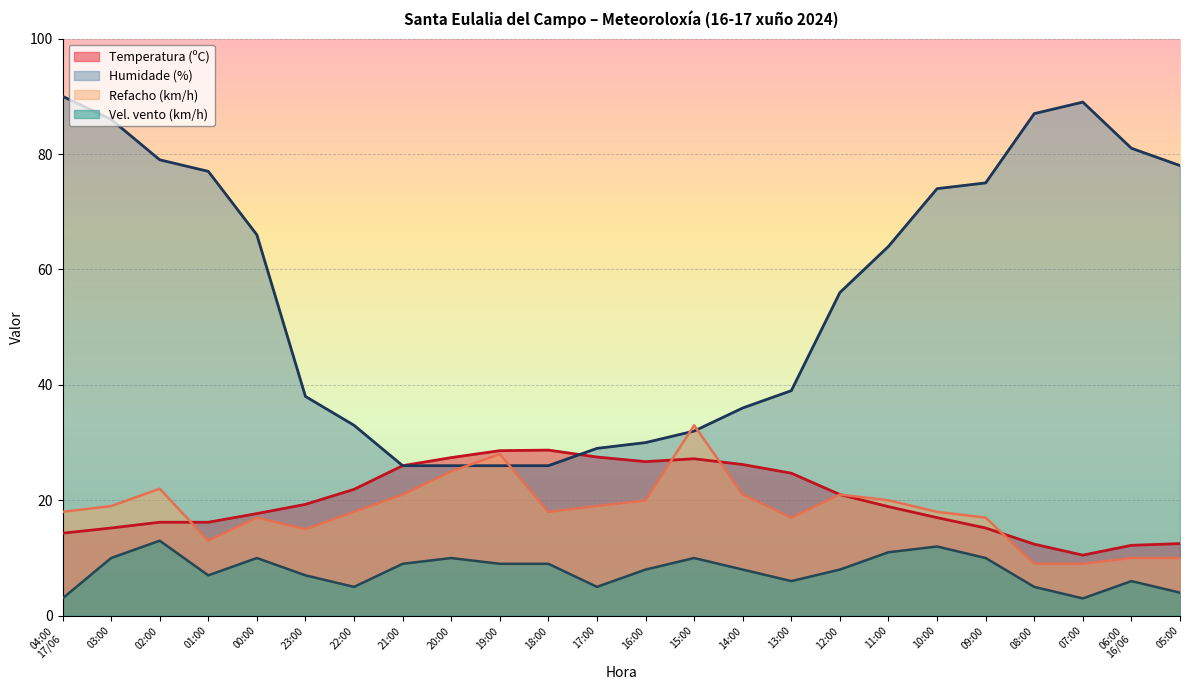

True or false: Refacho (km/h) and Temperatura (ºC) cross at least once.

True